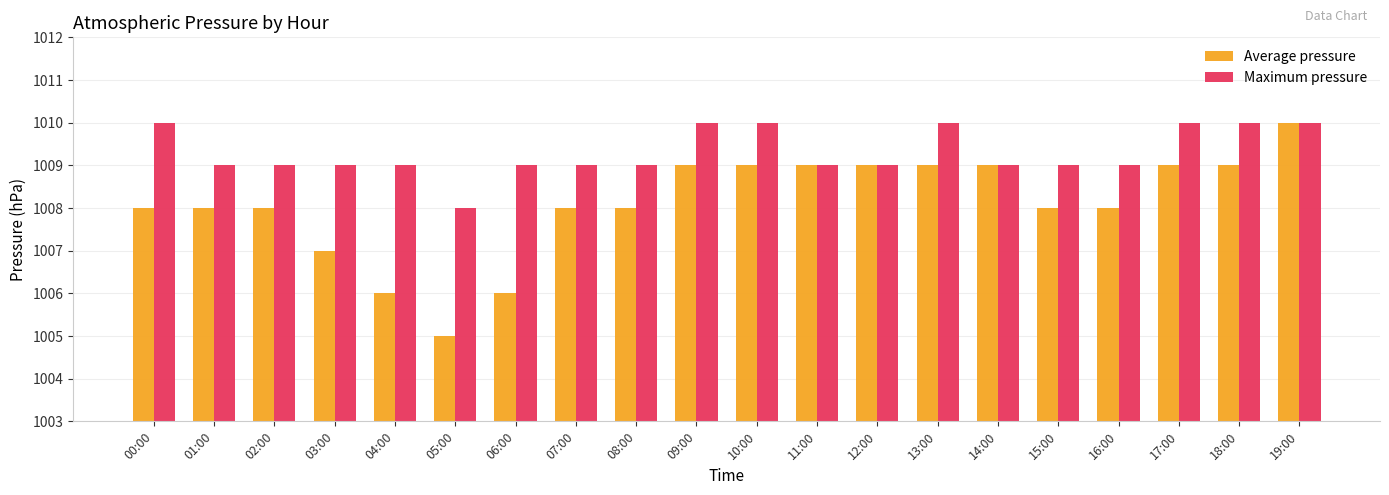

Is the value of Maximum pressure at 04:00 greater than the value of Average pressure at 03:00?

Yes